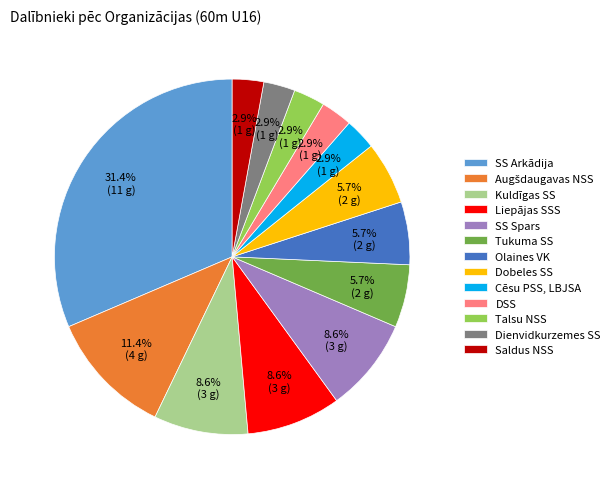

To the nearest percent, what is the combined percentage of Olaines VK and DSS?

9%